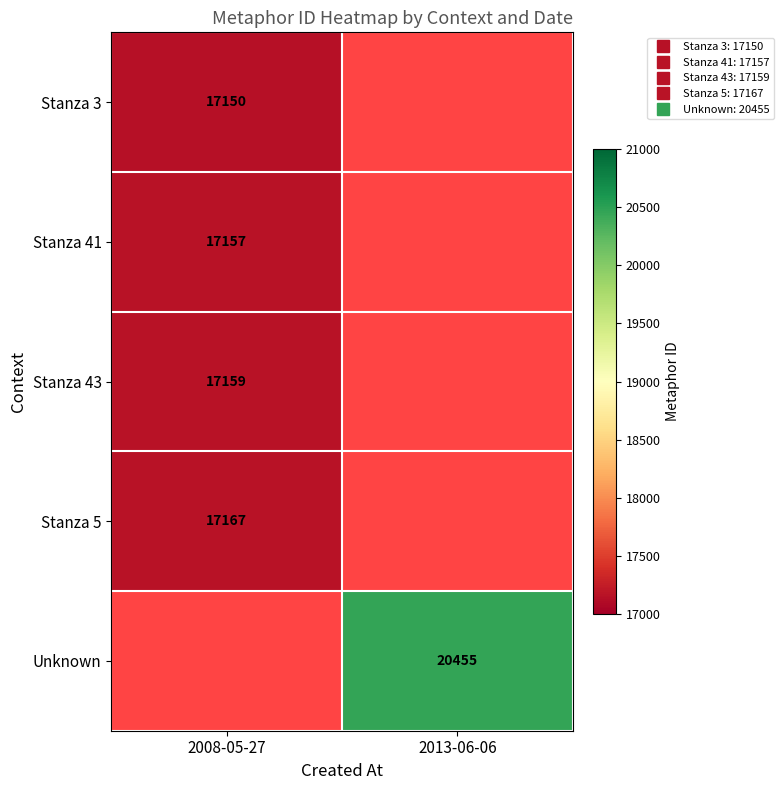

Which has a higher value, 2008-05-27 or 2013-06-06?

2013-06-06